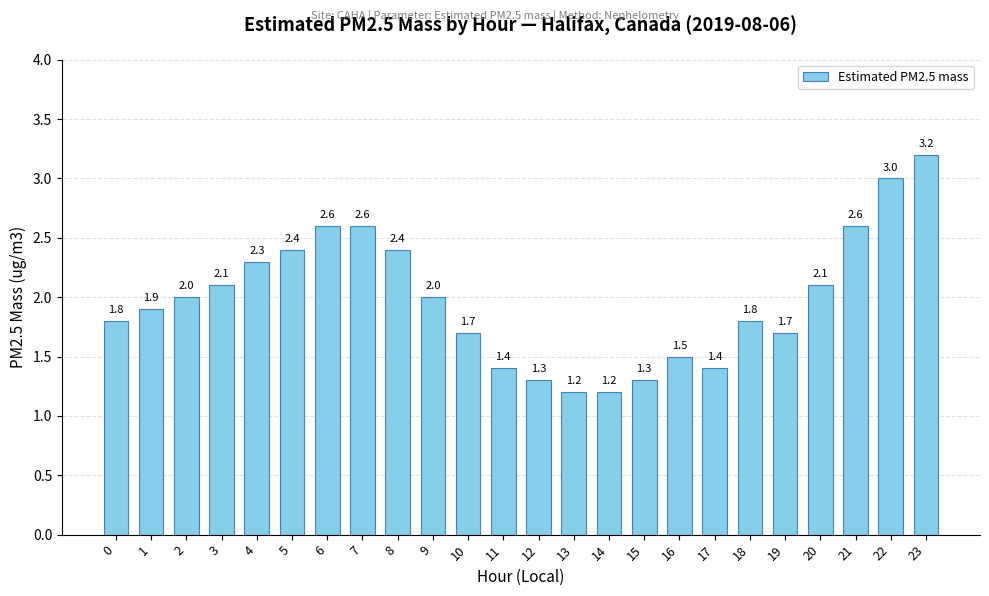

Which has a higher value, 14 or 19?

19